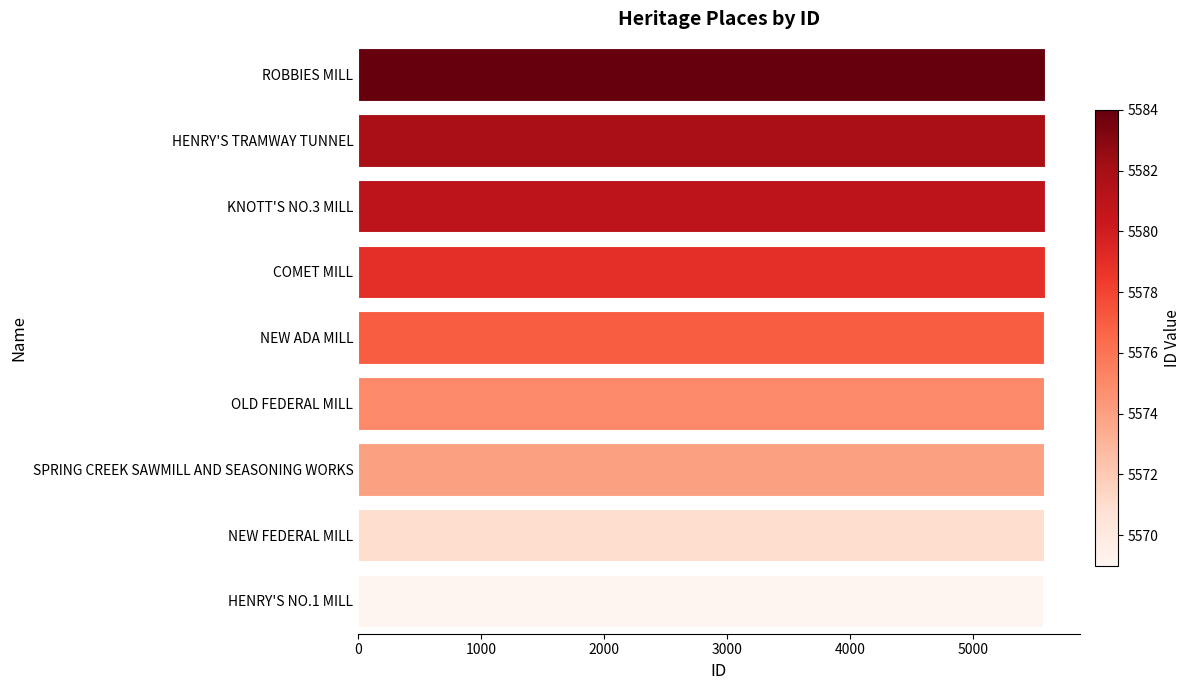

What is the smallest value displayed?

5569